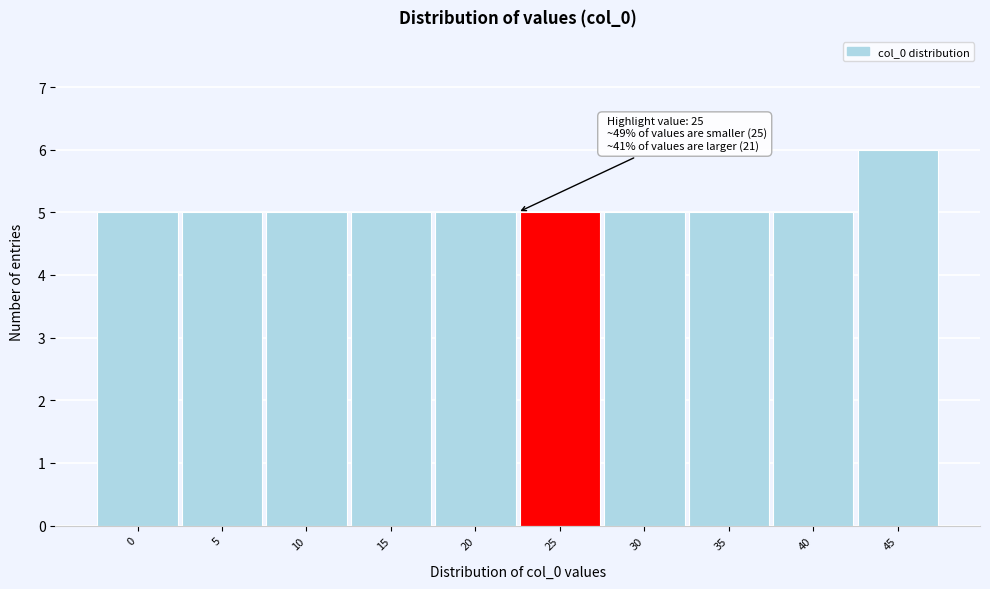

Reading left to right, extract all data points from this chart.

0=5	5=5	10=5	15=5	20=5	25=5	30=5	35=5	40=5	45=6